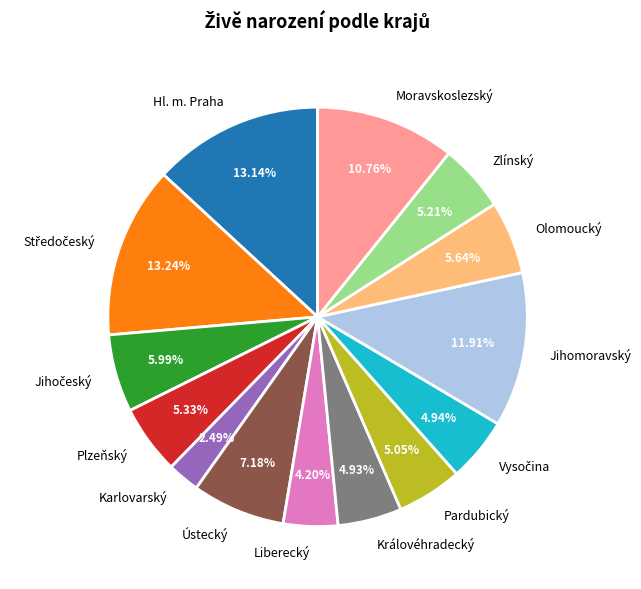

Does any single category account for the majority?

No